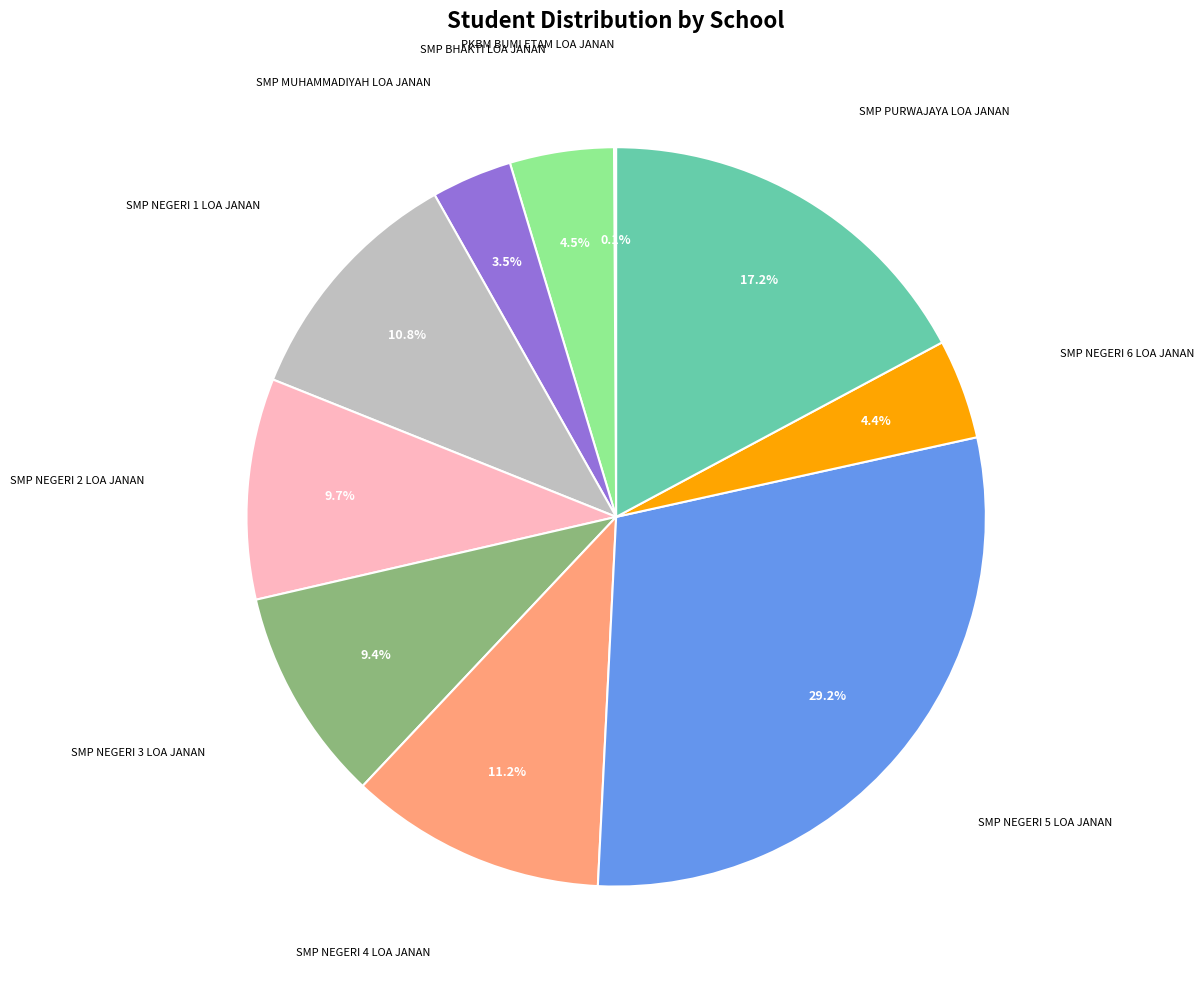

Approximately how many times larger is the value at SMP NEGERI 5 LOA JANAN compared to SMP PURWAJAYA LOA JANAN?

1.7